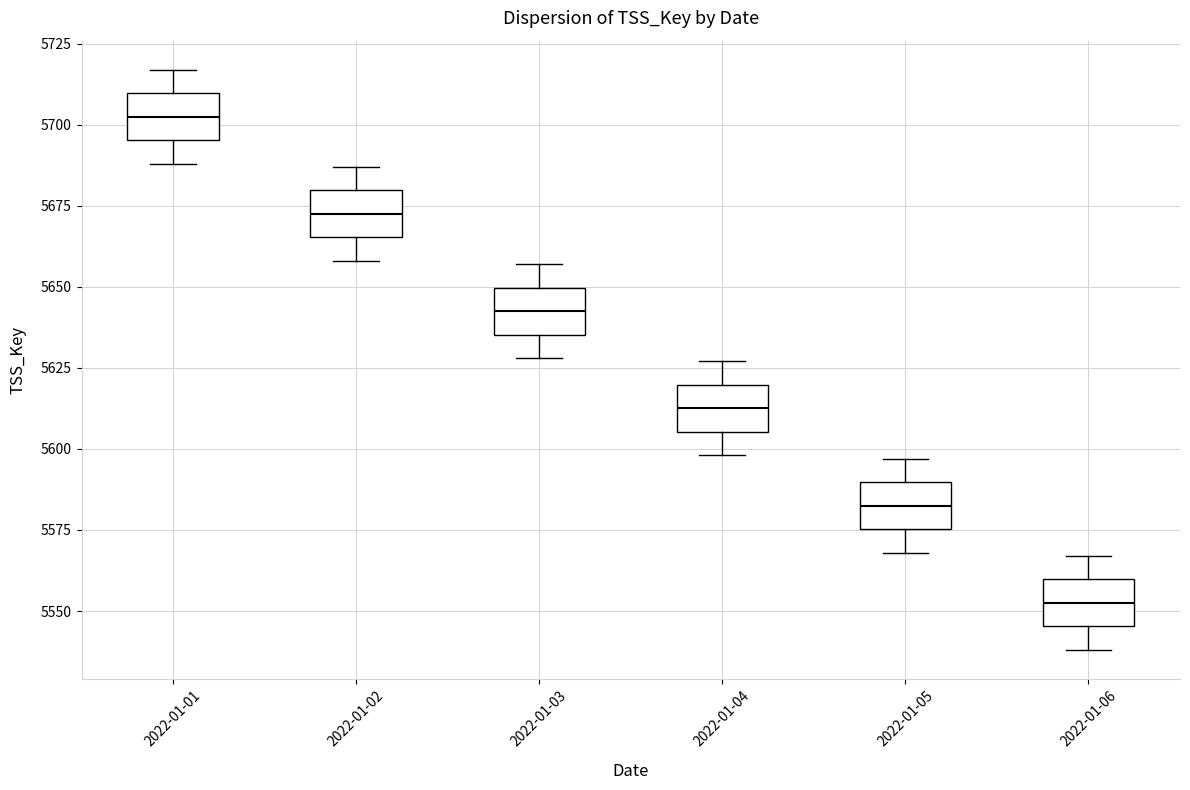

Reading left to right, transcribe this box plot: for each box, give where its median line is, the range the box spans, and where its two whiskers end, as read against the y-axis. The values are not printed on the chart, so give them approximately, as read against the axis.

2022-01-01: median 5705, box 5695 to 5710, whiskers 5690 to 5715
2022-01-02: median 5675, box 5665 to 5680, whiskers 5660 to 5685
2022-01-03: median 5645, box 5635 to 5650, whiskers 5630 to 5655
2022-01-04: median 5615, box 5605 to 5620, whiskers 5600 to 5625
2022-01-05: median 5585, box 5575 to 5590, whiskers 5570 to 5595
2022-01-06: median 5555, box 5545 to 5560, whiskers 5540 to 5565